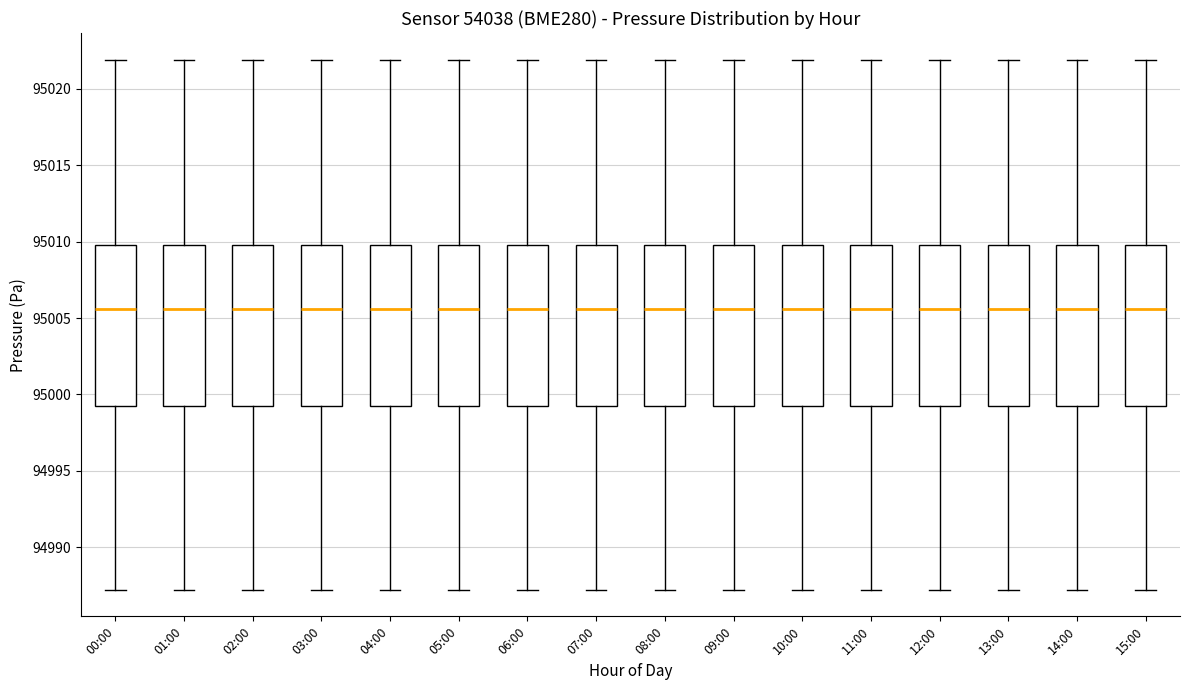

Reading left to right, transcribe this box plot: for each box, give where its median line is, the range the box spans, and where its two whiskers end, as read against the y-axis. The values are not printed on the chart, so give them approximately, as read against the axis.

00:00: median 95005.5, box 94999.0 to 95010.0, whiskers 94987.0 to 95022.0
01:00: median 95005.5, box 94999.0 to 95010.0, whiskers 94987.0 to 95022.0
02:00: median 95005.5, box 94999.0 to 95010.0, whiskers 94987.0 to 95022.0
03:00: median 95005.5, box 94999.0 to 95010.0, whiskers 94987.0 to 95022.0
04:00: median 95005.5, box 94999.0 to 95010.0, whiskers 94987.0 to 95022.0
05:00: median 95005.5, box 94999.0 to 95010.0, whiskers 94987.0 to 95022.0
06:00: median 95005.5, box 94999.0 to 95010.0, whiskers 94987.0 to 95022.0
07:00: median 95005.5, box 94999.0 to 95010.0, whiskers 94987.0 to 95022.0
08:00: median 95005.5, box 94999.0 to 95010.0, whiskers 94987.0 to 95022.0
09:00: median 95005.5, box 94999.0 to 95010.0, whiskers 94987.0 to 95022.0
10:00: median 95005.5, box 94999.0 to 95010.0, whiskers 94987.0 to 95022.0
11:00: median 95005.5, box 94999.0 to 95010.0, whiskers 94987.0 to 95022.0
12:00: median 95005.5, box 94999.0 to 95010.0, whiskers 94987.0 to 95022.0
13:00: median 95005.5, box 94999.0 to 95010.0, whiskers 94987.0 to 95022.0
14:00: median 95005.5, box 94999.0 to 95010.0, whiskers 94987.0 to 95022.0
15:00: median 95005.5, box 94999.0 to 95010.0, whiskers 94987.0 to 95022.0